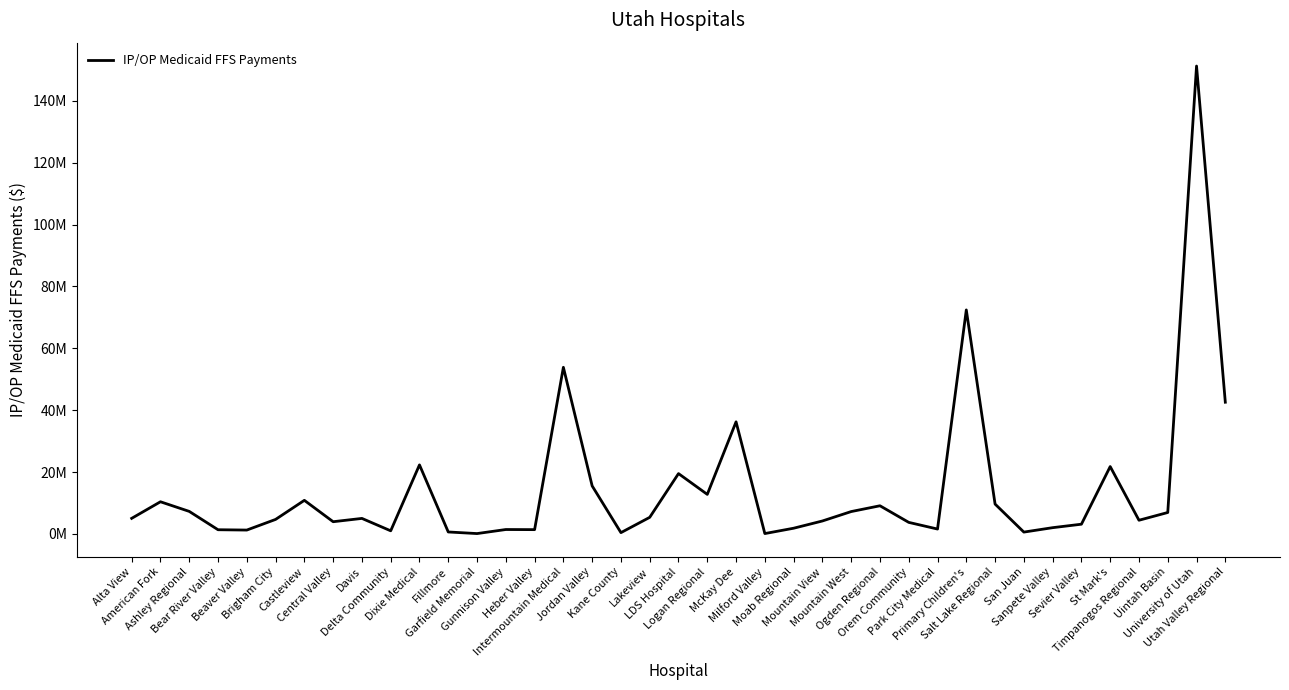

What is the difference between the values at Kane County and Brigham City?

4272052.3